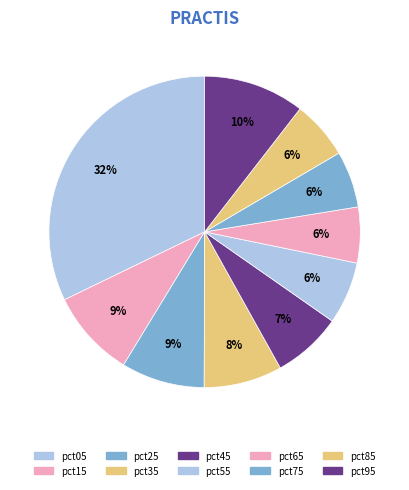

Is the sum of pct95 and pct75 greater than half?

No